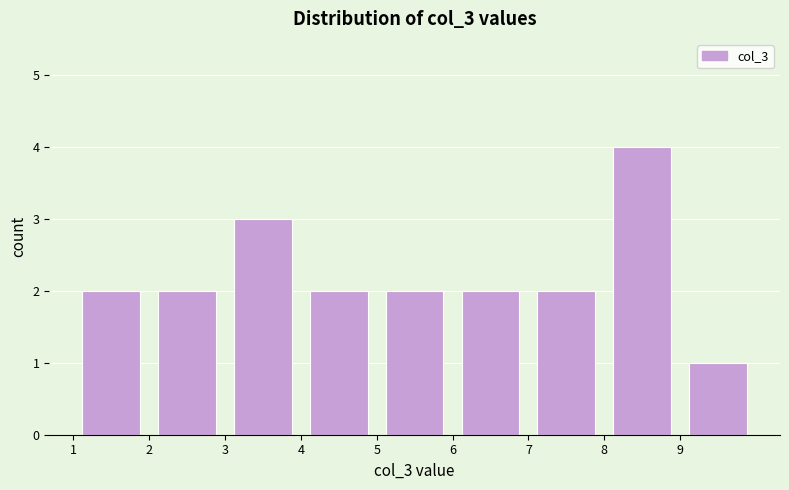

How tall is the bar that spans 3 to 4 on the x-axis? The values are not printed on the chart, so give them approximately, as read against the axis.

3